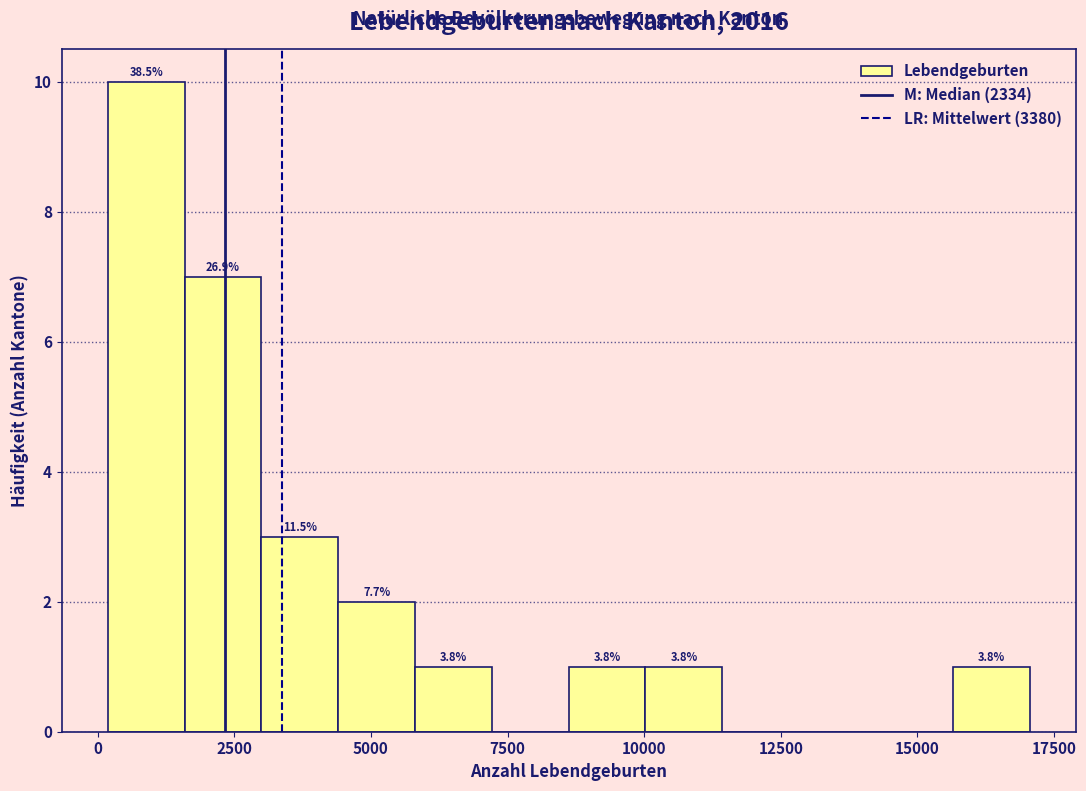

Read against the x-axis, roughly where is the centre of the tallest bar?

1000